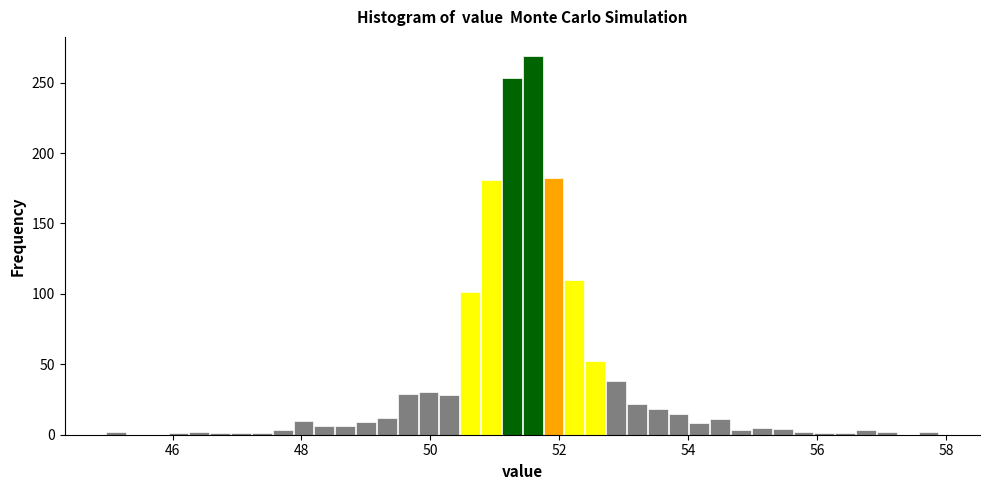

Around what value on the x-axis is the tallest bar? Give the approximate position of its centre, as read against the axis.

51.6